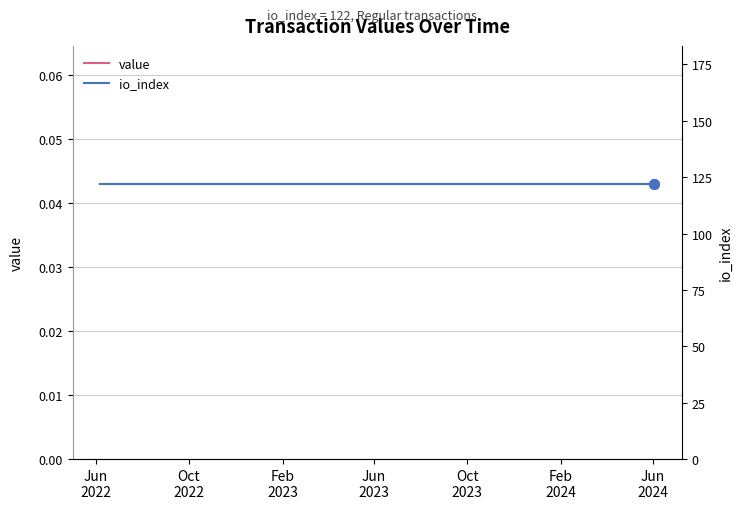

The value of value at Jun
2024 is 0.0. True or false?

True